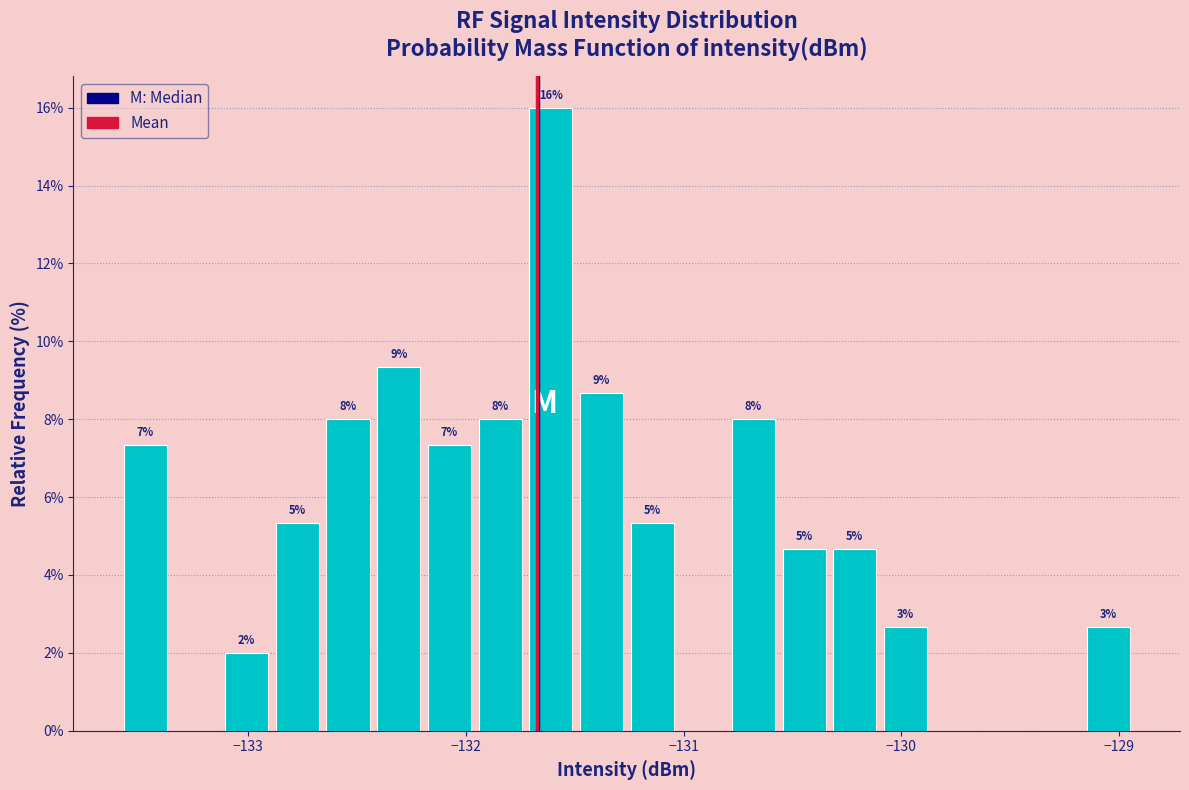

Around what value on the x-axis is the tallest bar? Give the approximate position of its centre, as read against the axis.

-131.6